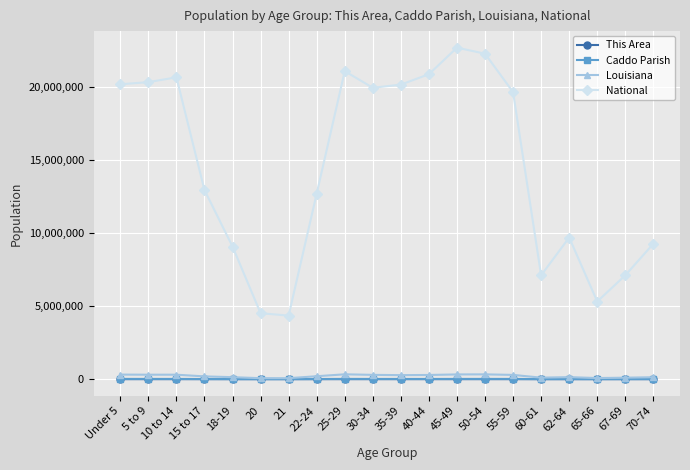

At which category does National reach its first local peak?

10 to 14